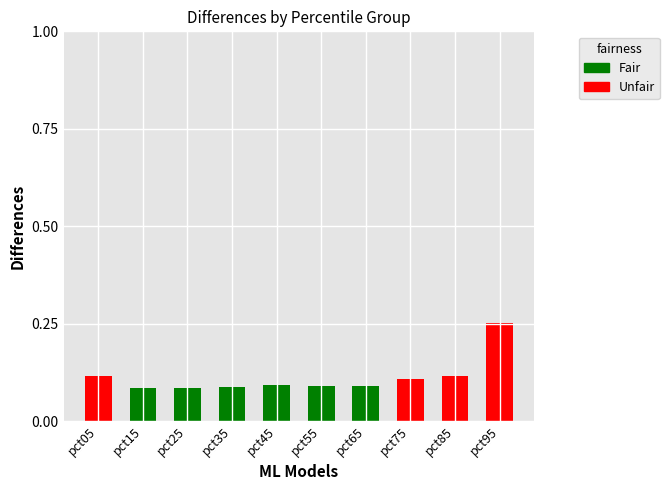

What is the sum of all values?

1.1